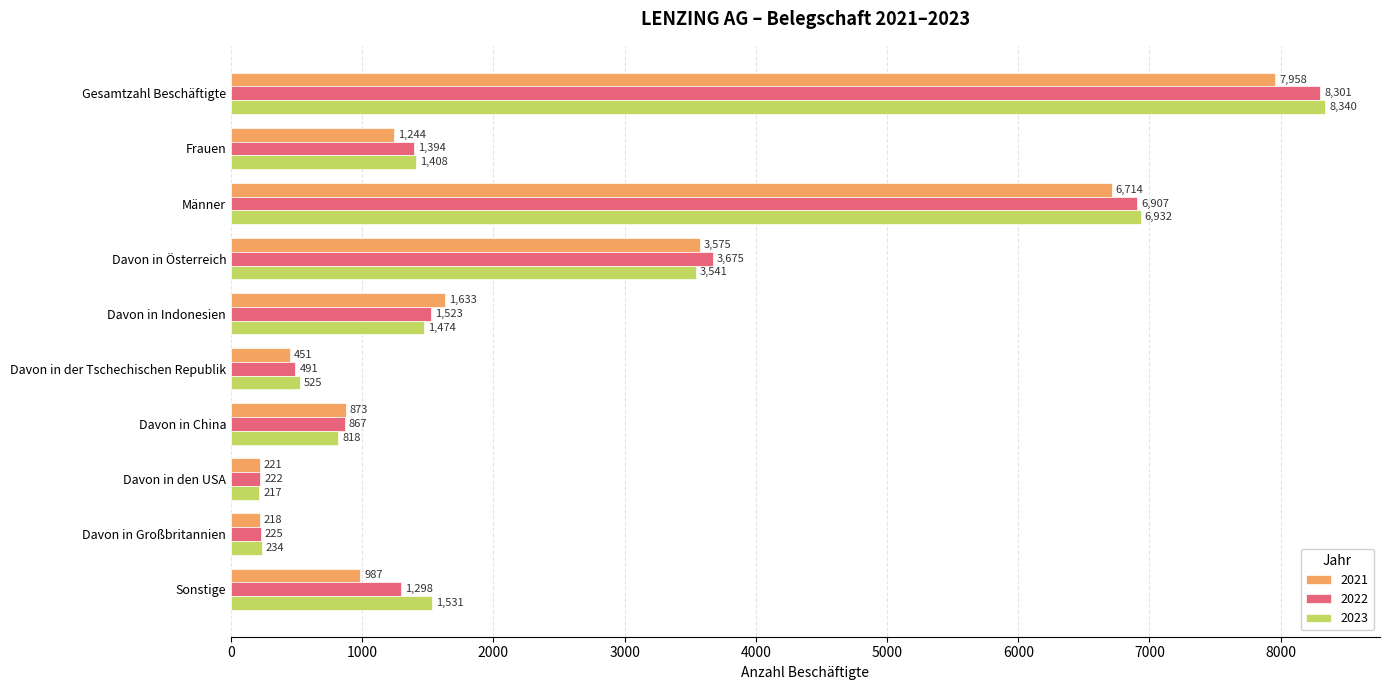

What value does the 2023 series have at Davon in den USA?

217